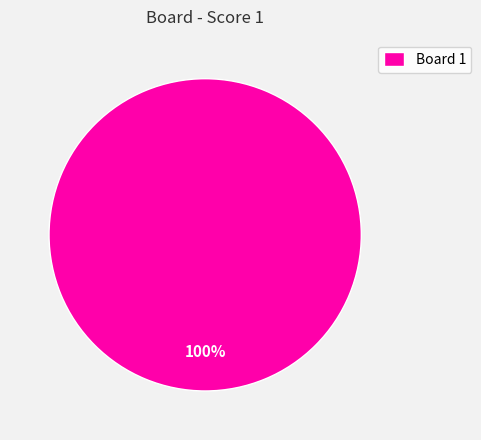

Is it true that Board 1 is 90% of the pie?

False